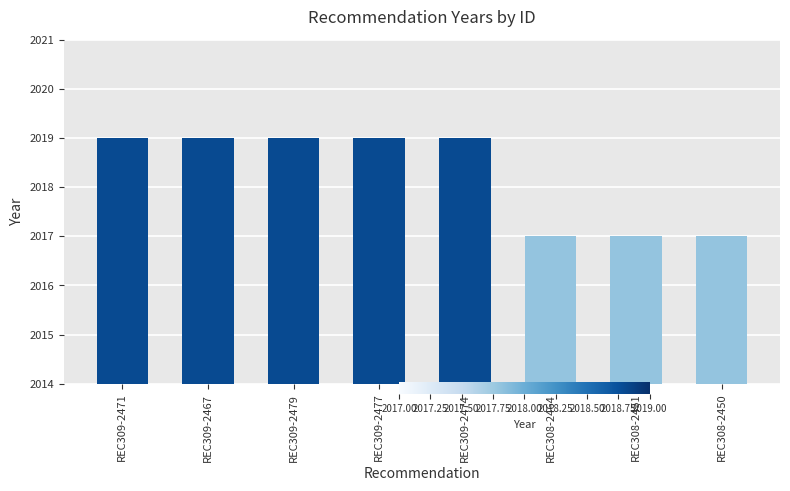

Reading left to right, what are all the values shown in this chart?

2019	2019	2019	2019	2019	2017	2017	2017